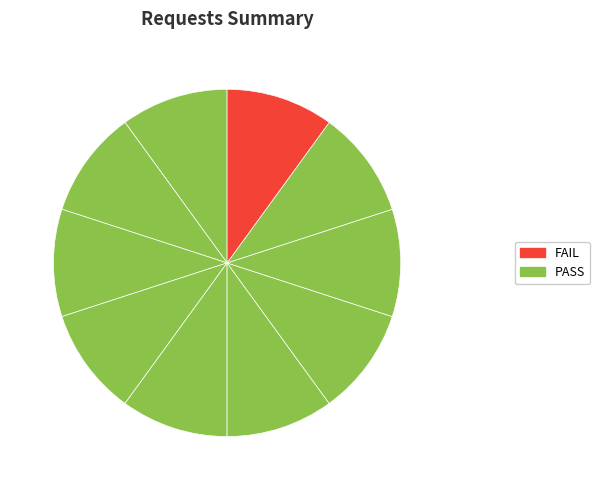

Count the number of slices in the pie.

10